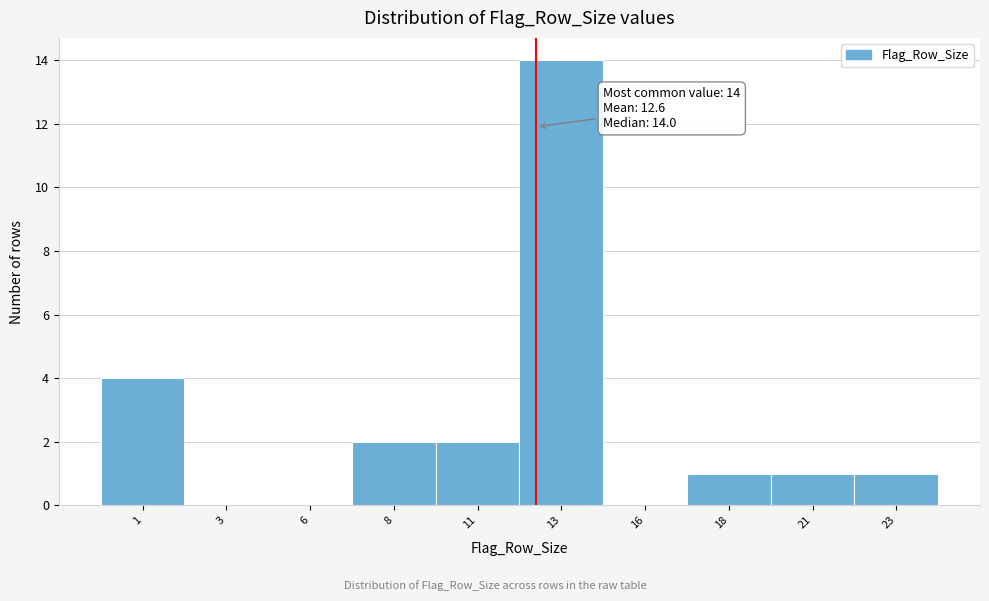

Reading right to left, what are all the values shown in this chart?

23=1	21=1	18=1	16=0	13=14	11=2	8=2	6=0	3=0	1=4